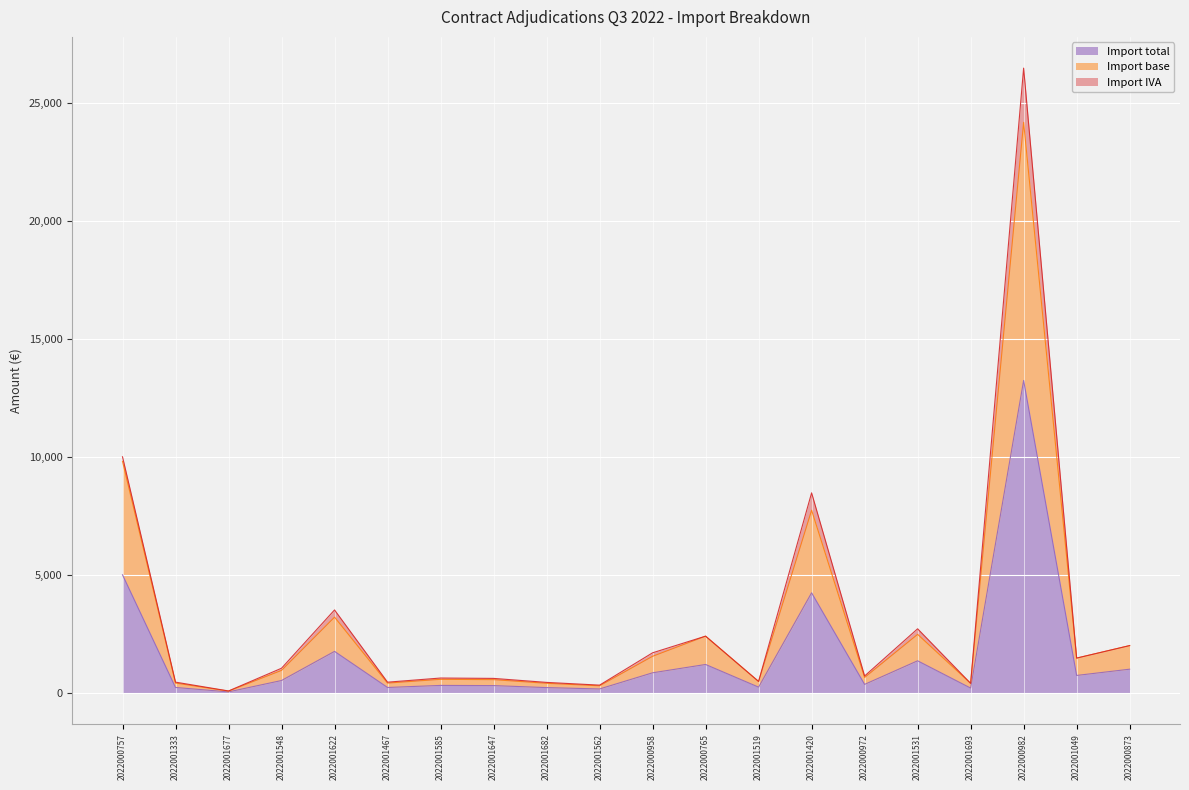

How many data points does each series have?

20